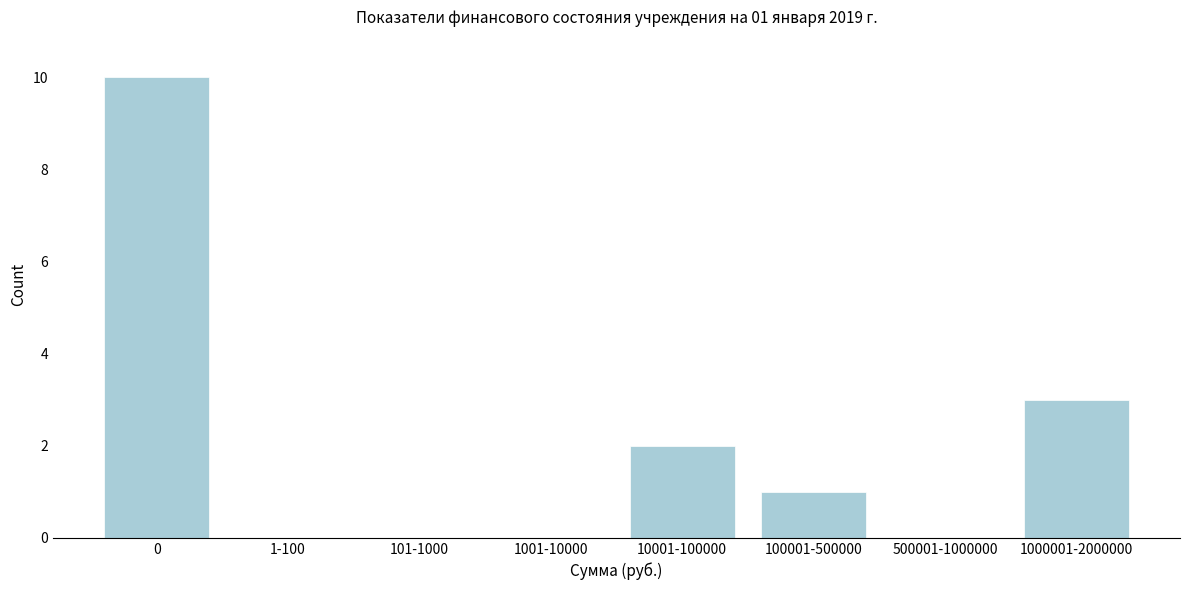

Reading left to right, transcribe all the data shown in this chart.

0=10	1-100=0	101-1000=0	1001-10000=0	10001-100000=2	100001-500000=1	500001-1000000=0	1000001-2000000=3